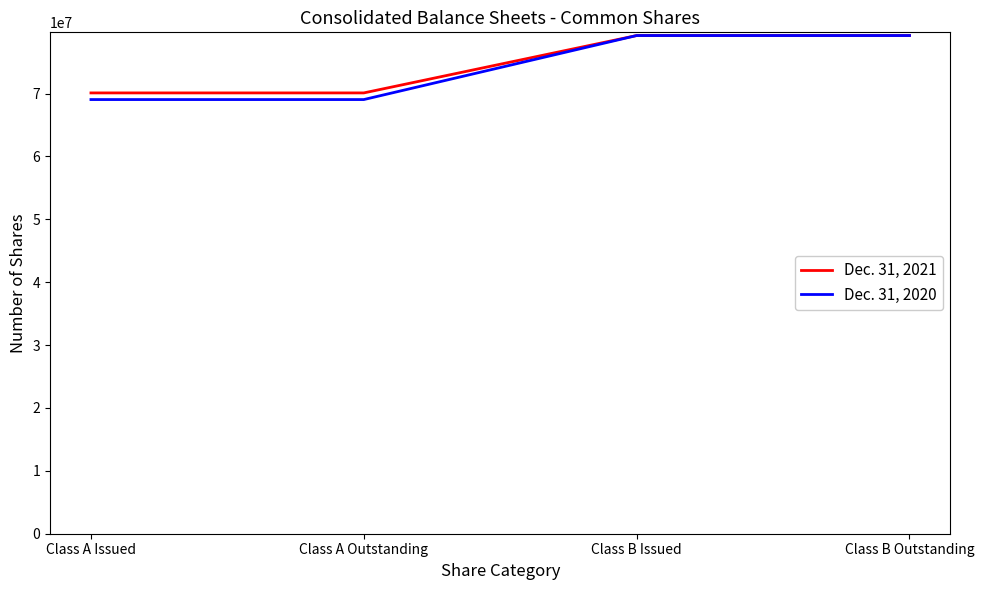

Reading right to left, extract all data points from this chart.

Dec. 31, 2021: Class B Outstanding=79233544	Class B Issued=79233544	Class A Outstanding=70107552	Class A Issued=70107552
Dec. 31, 2020: Class B Outstanding=79233544	Class B Issued=79233544	Class A Outstanding=69051284	Class A Issued=69051284